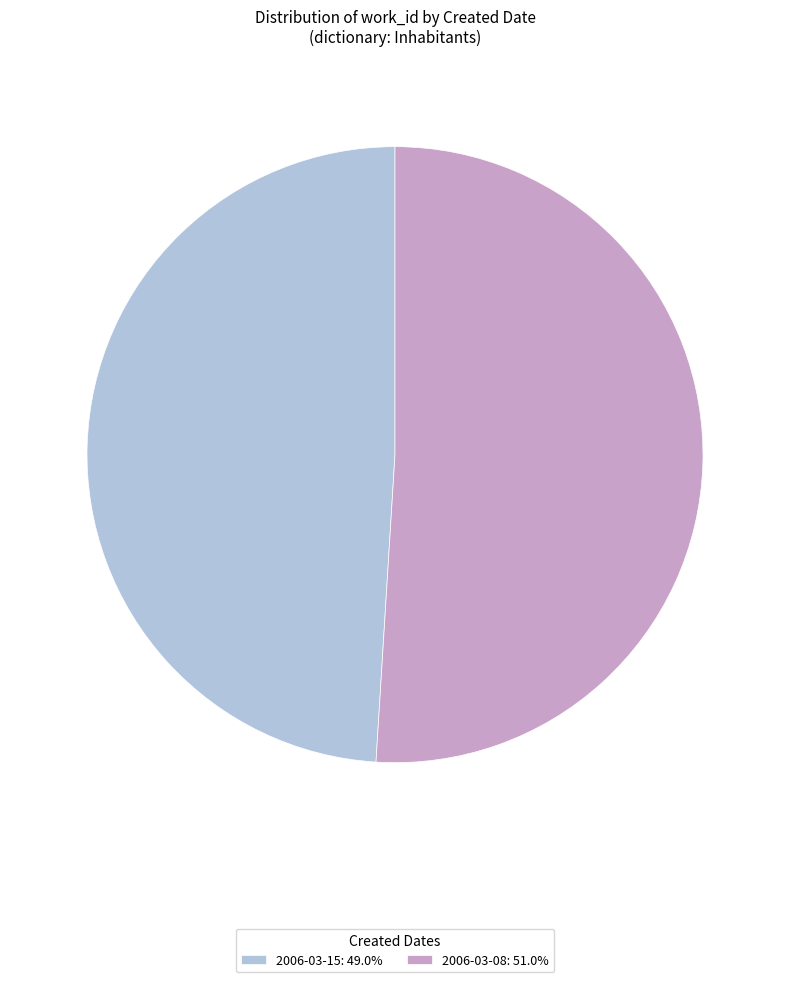

Is the sum of 2006-03-15 and 2006-03-08 greater than half?

Yes